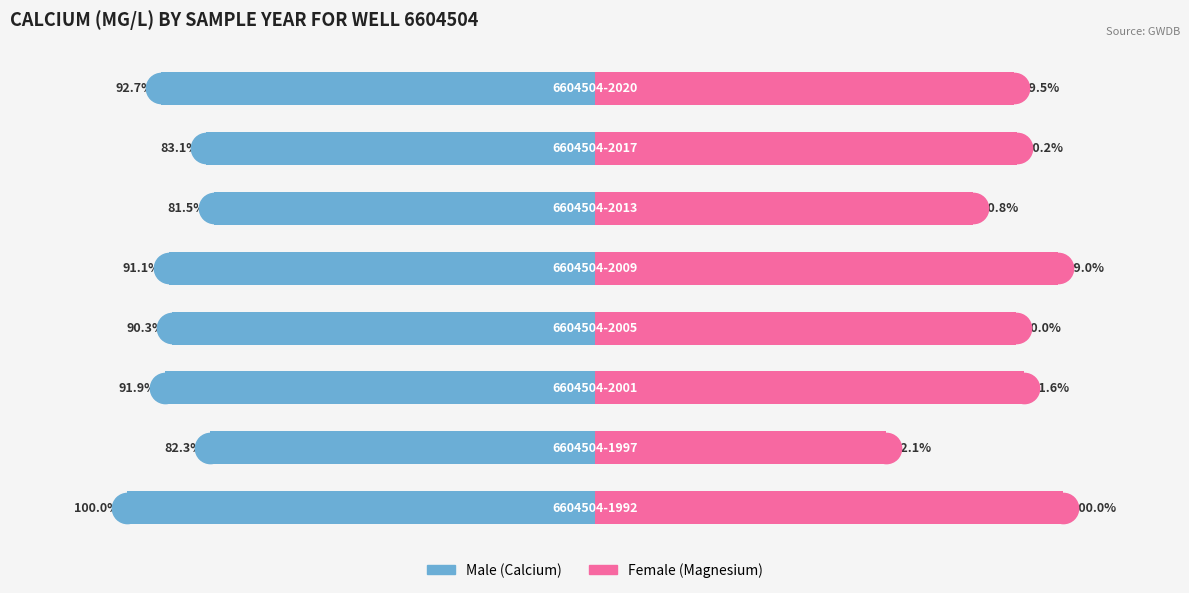

True or false: Male has a value of -83.8 at 7.

False